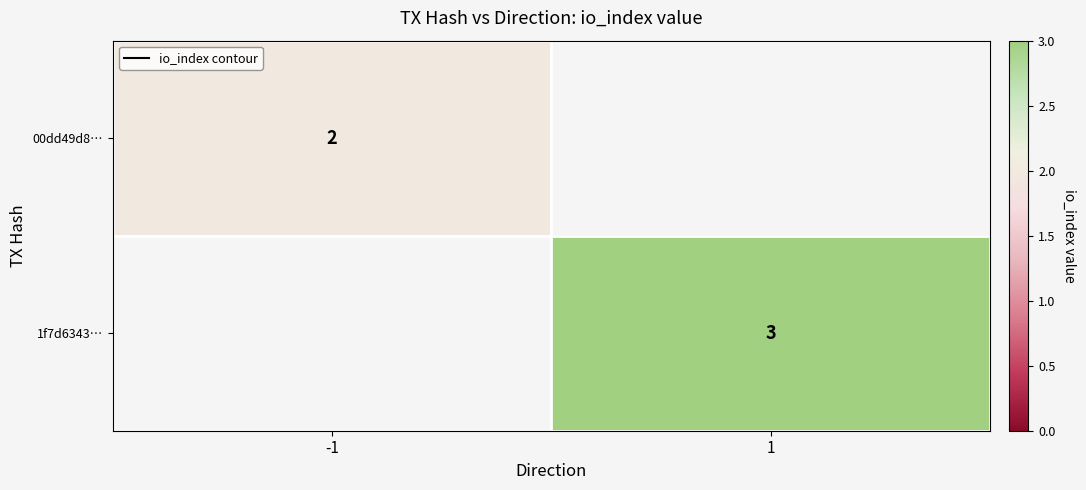

The value of 00dd49d8… at 1 is -1. True or false?

False